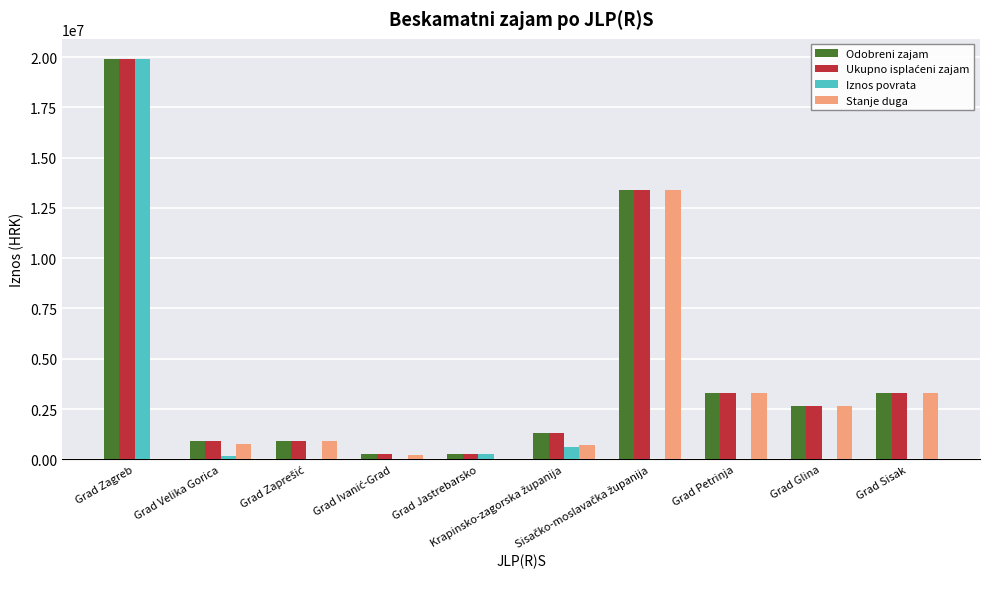

How many groups of bars are there?

10